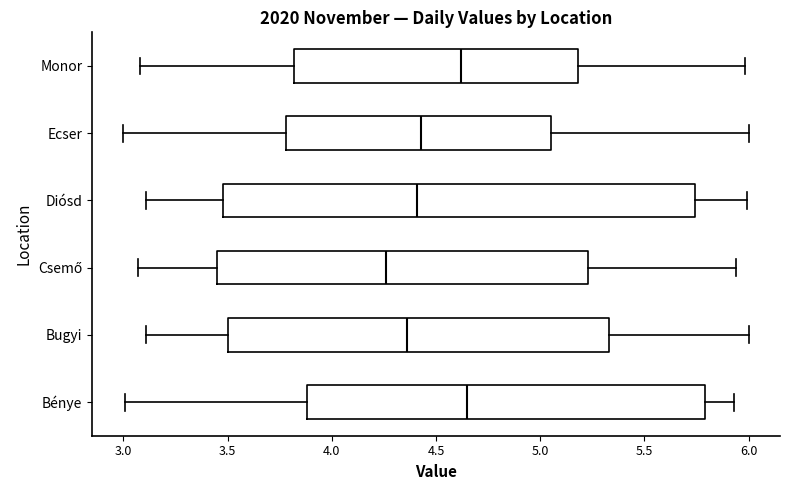

Where does the median line of the box for Bugyi sit on the x-axis? The values are not printed on the chart, so give them approximately, as read against the axis.

4.35